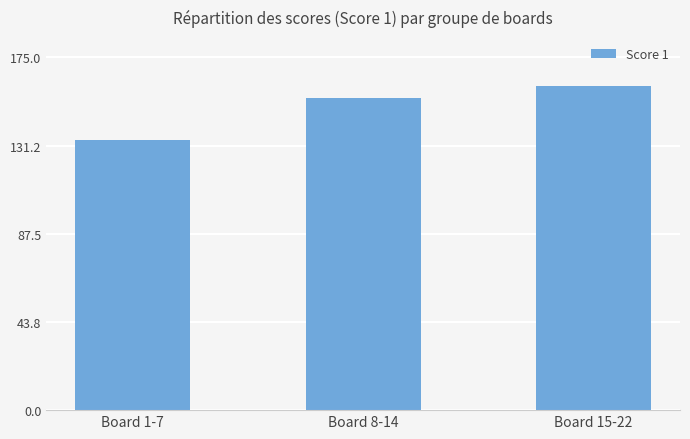

What is the minimum value shown in the chart?

134